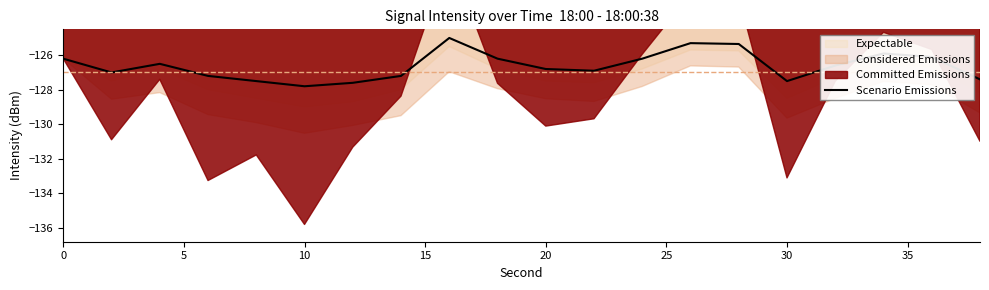

How many values exceed -126?

4